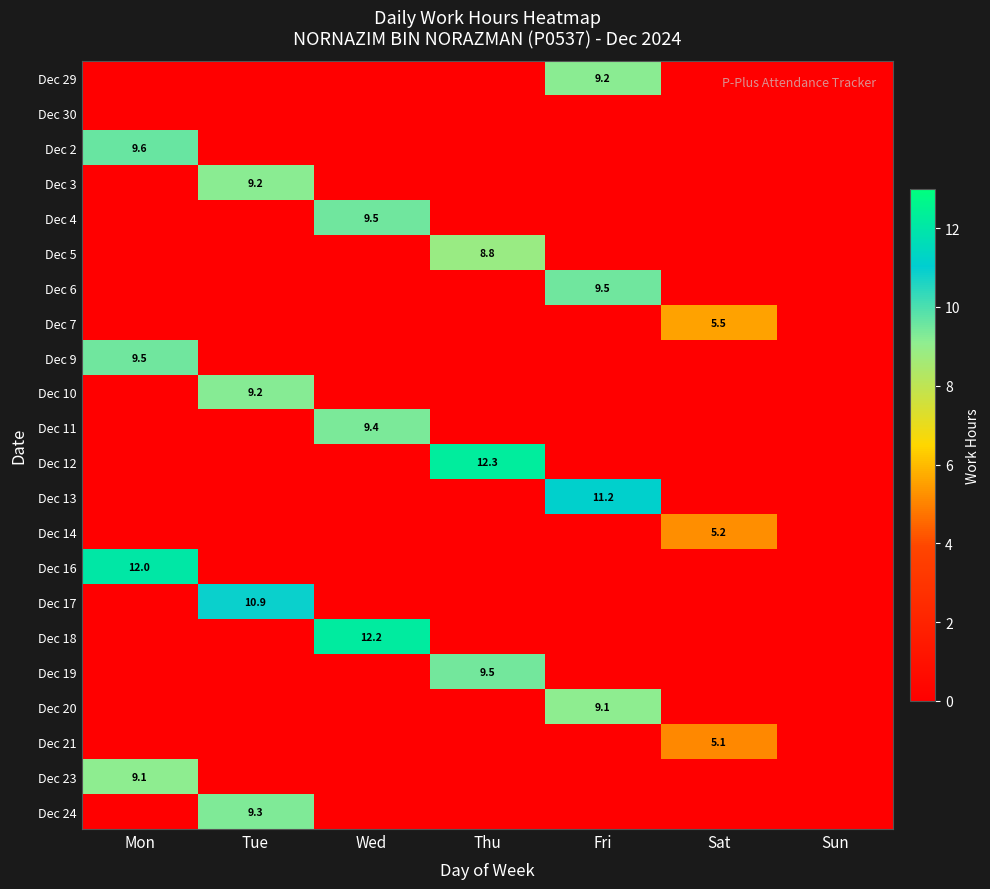

The Dec 3 series shows 9.2 at Tue. True or false?

True